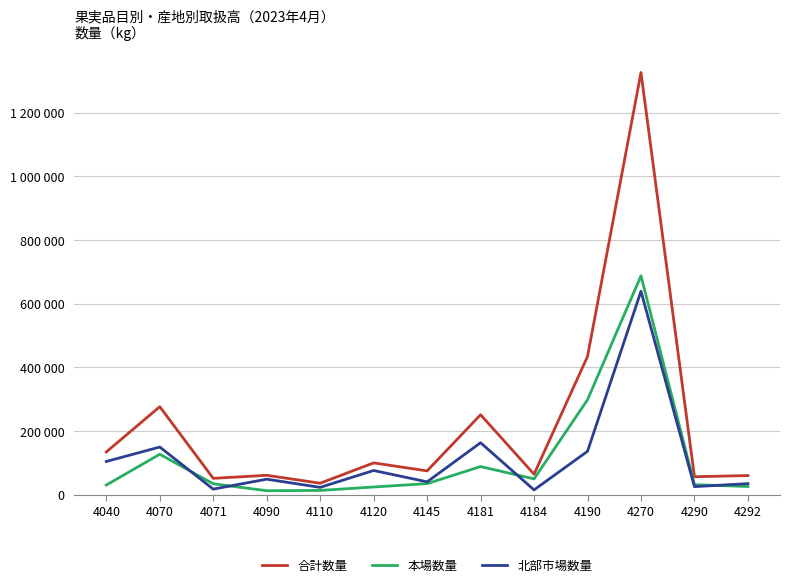

Which series has the largest total across all categories?

合計数量